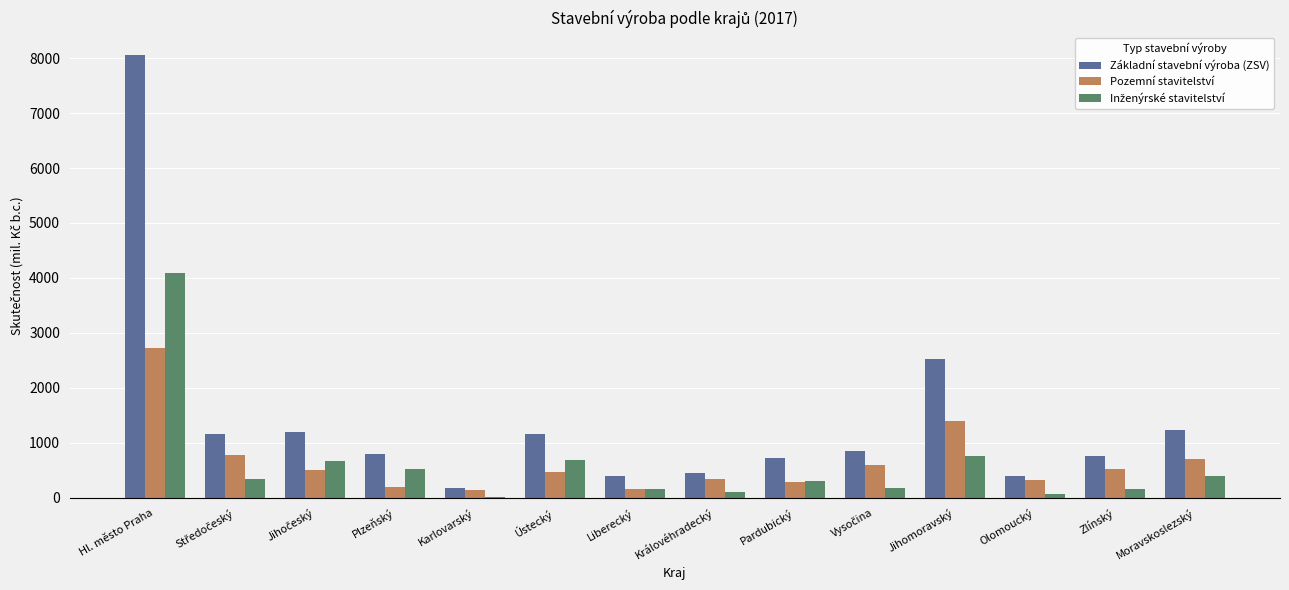

The value of Základní stavební výroba (ZSV) at Jihomoravský is 2521. True or false?

True